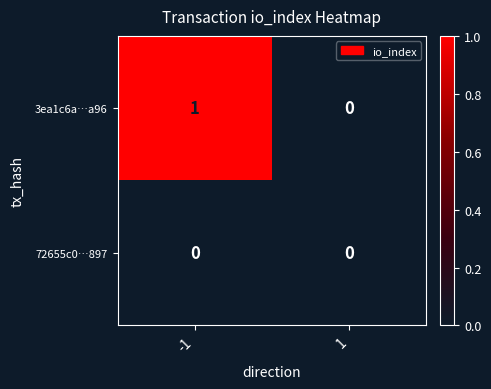

Reading right to left, transcribe all the data shown in this chart.

3ea1c6a…a96: 1=0	-1=1
72655c0…897: 1=0	-1=0